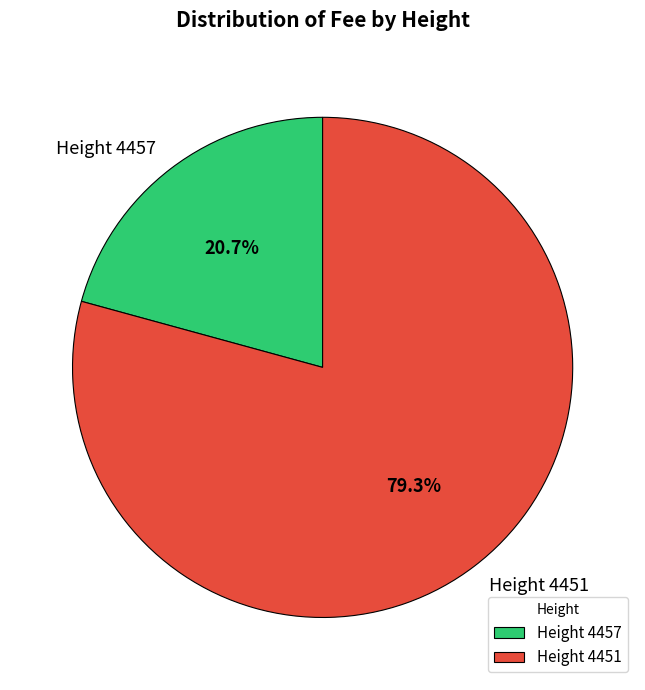

Which category has the smallest portion of the pie?

Height 4457